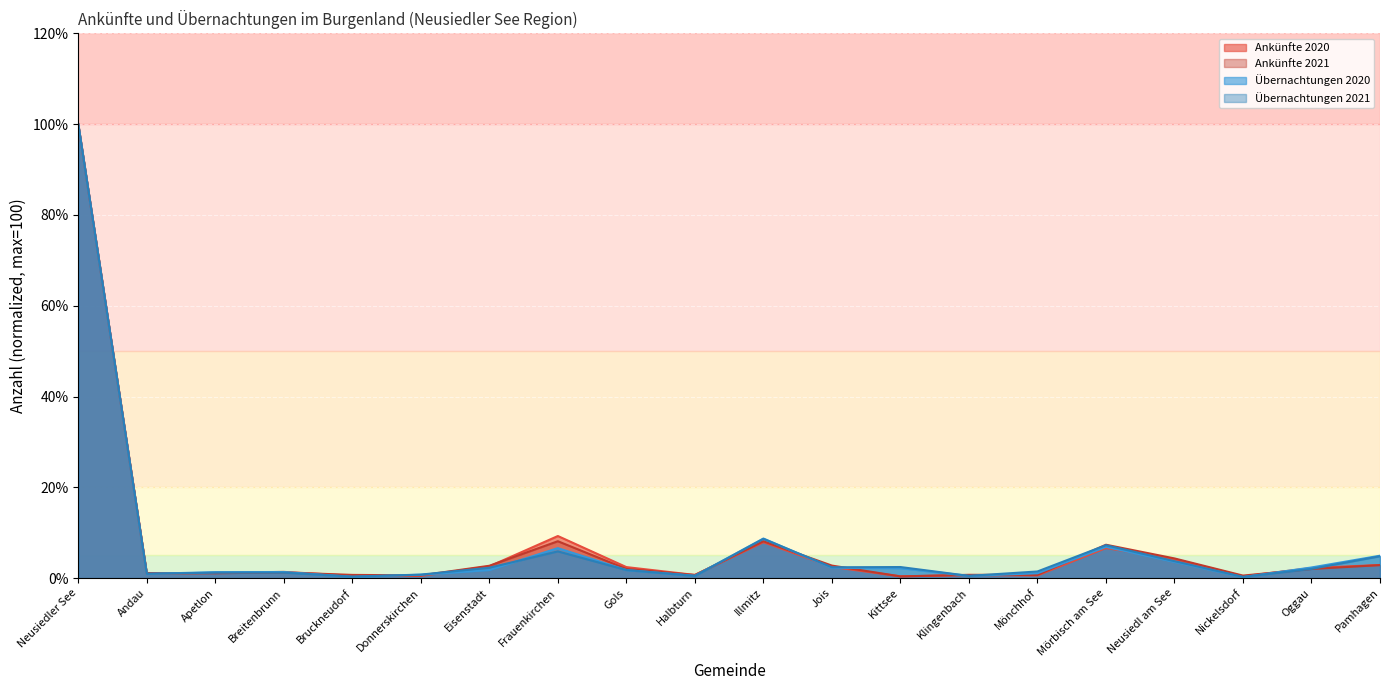

Which series has the largest range (max minus min)?

Übernachtungen 2020